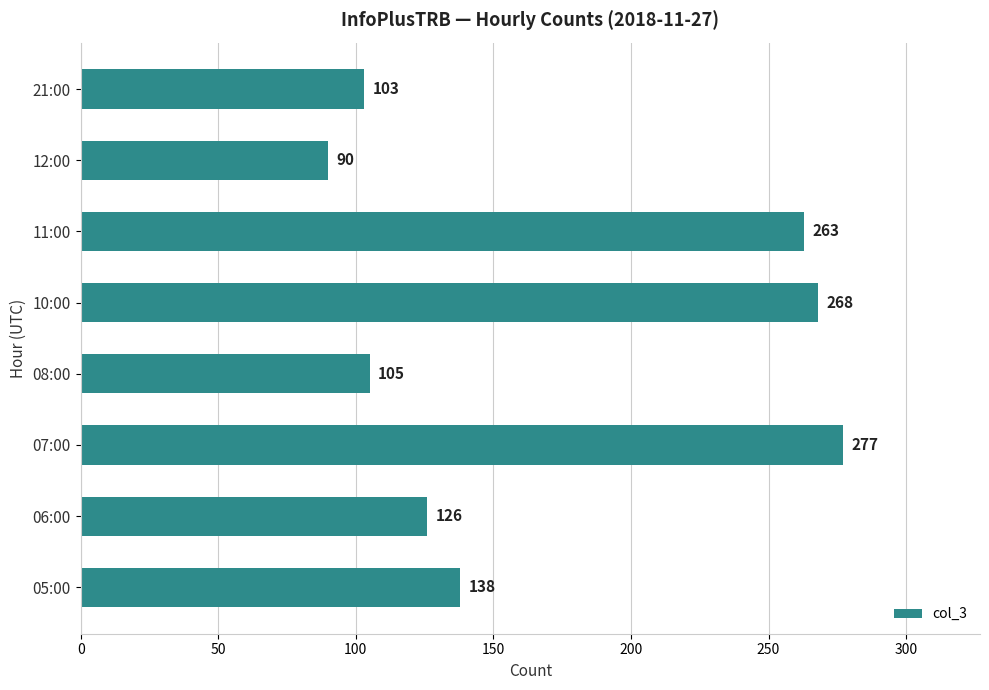

Reading top to bottom, what are all the values shown in this chart?

103	90	263	268	105	277	126	138